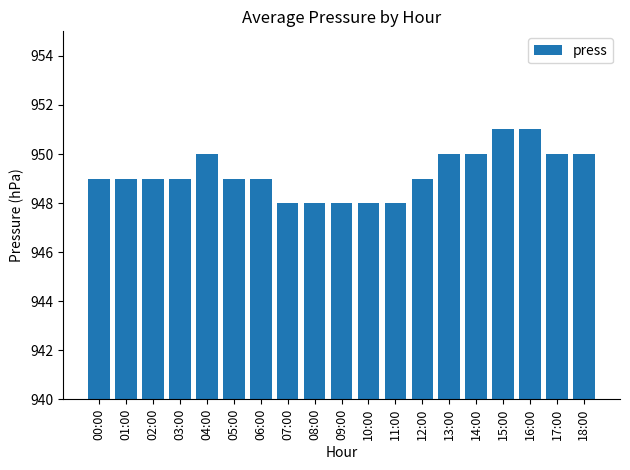

What is the change in value from 09:00 to 16:00?

+3